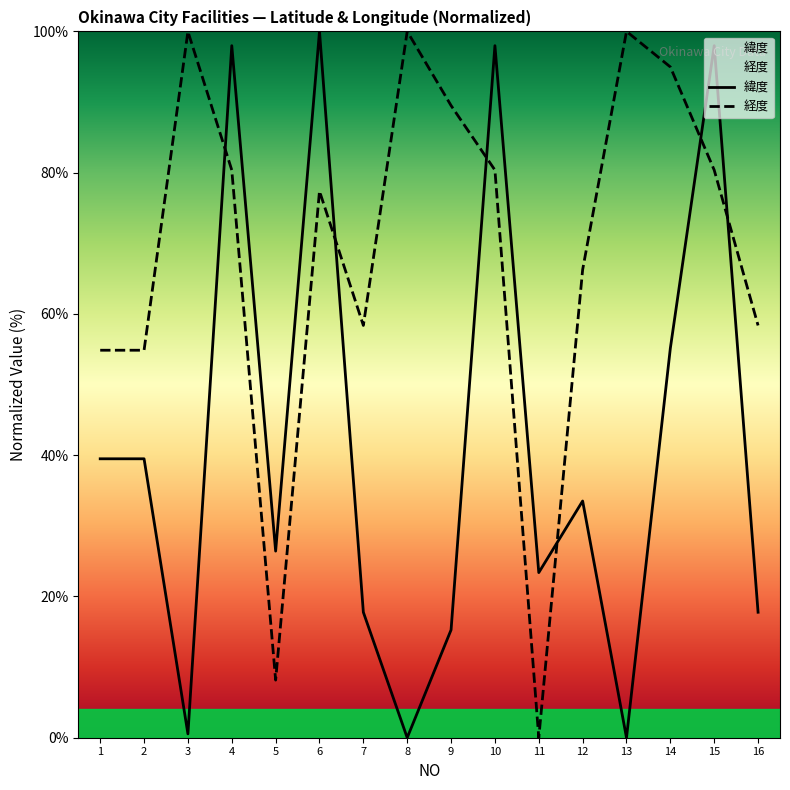

Which series has the widest spread of values?

緯度